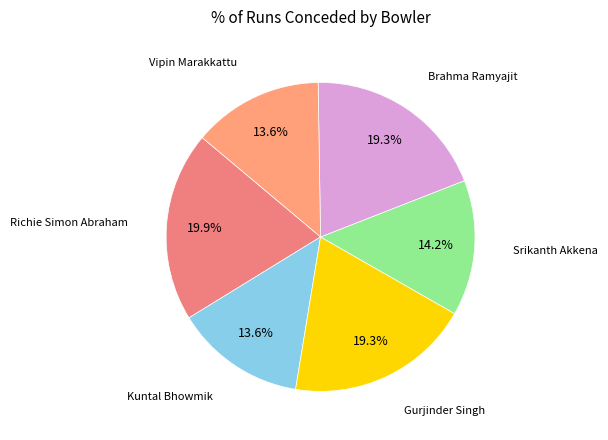

How many segments does this pie chart have?

6